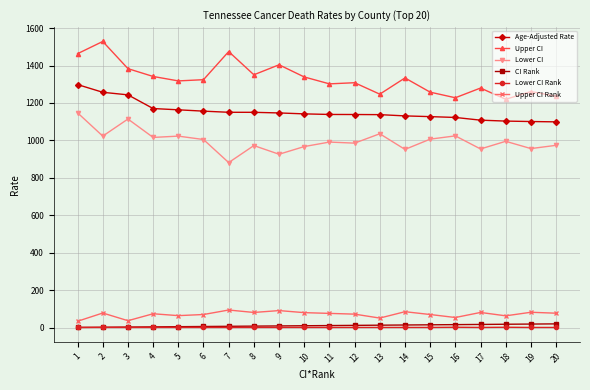

What is the sum of the Age-Adjusted Rate values at 17 and 13?

2245.7